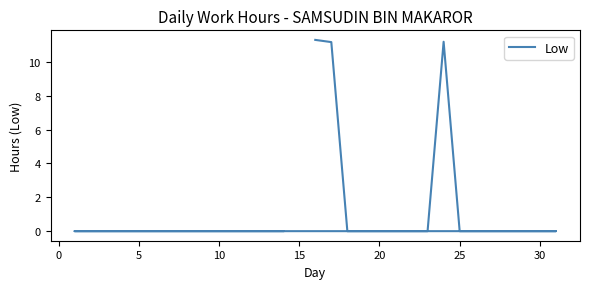

What is the greatest value displayed?

11.3